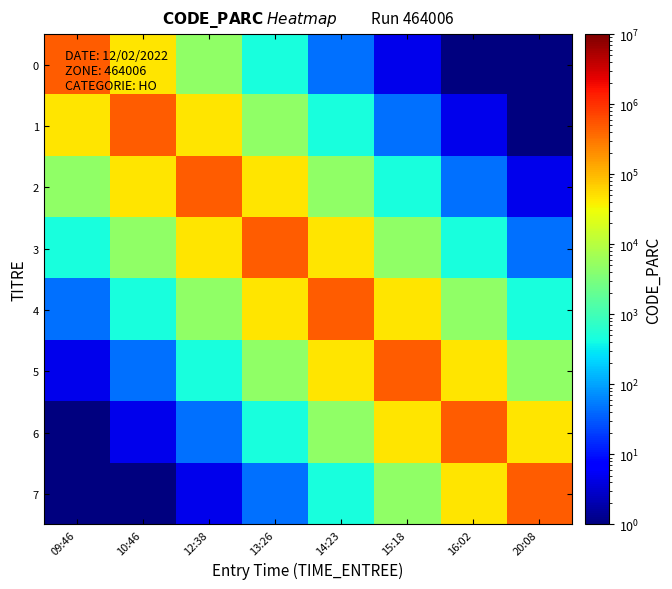

At how many categories does at least one series exceed 42310?

8